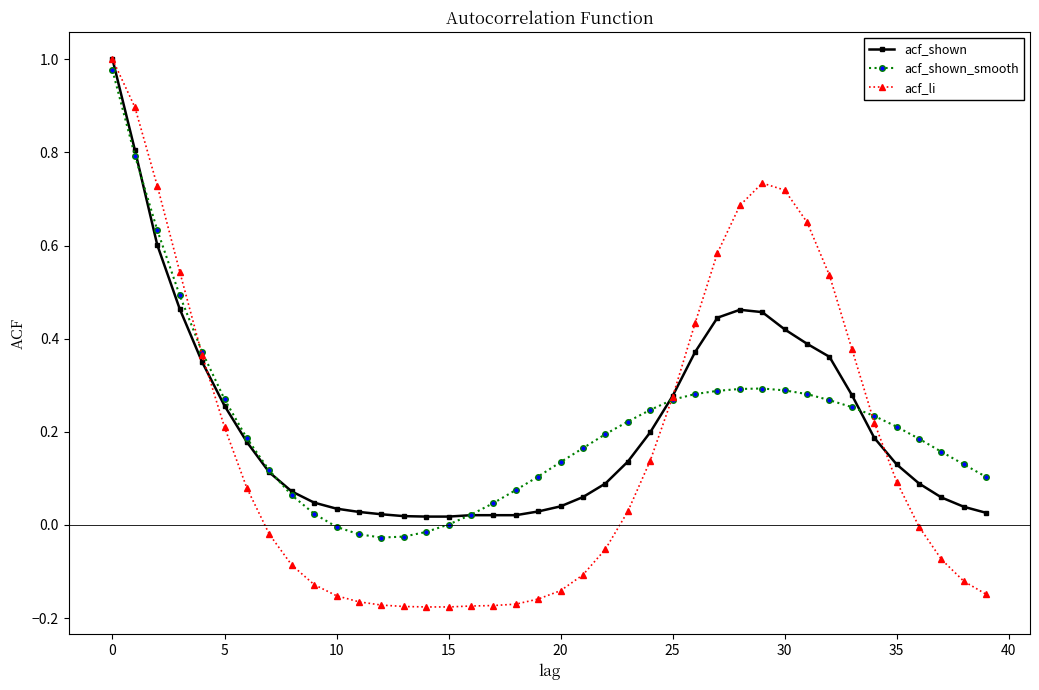

True or false: acf_shown has more than 0 interior local peaks.

True